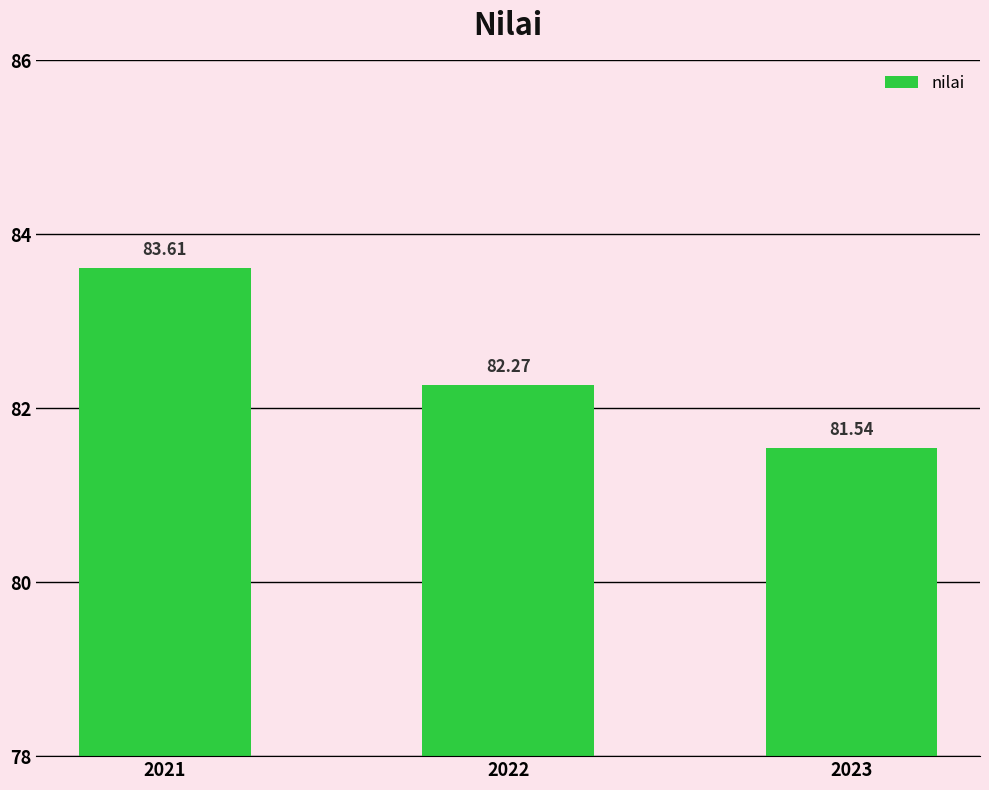

The value at 2023 is 81.5. True or false?

True